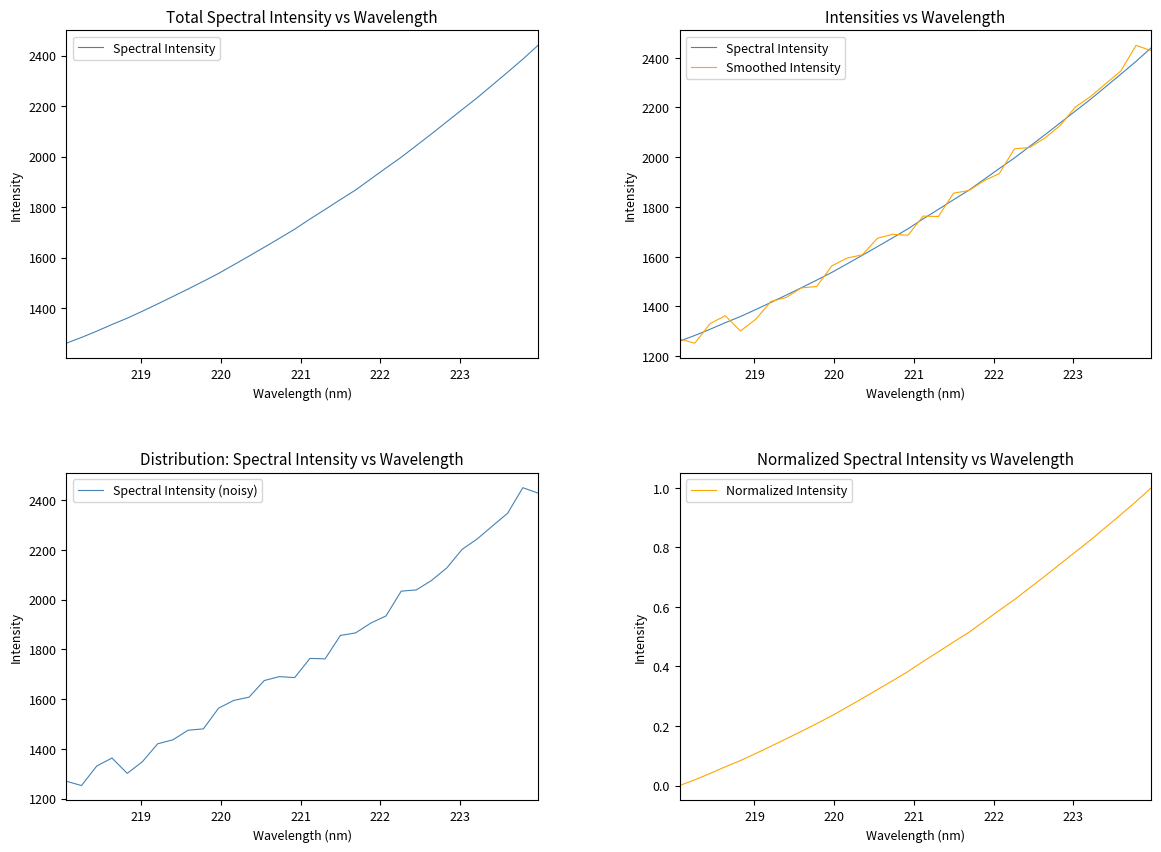

What is the highest value of the Spectral Intensity (noisy) series?

2449.8